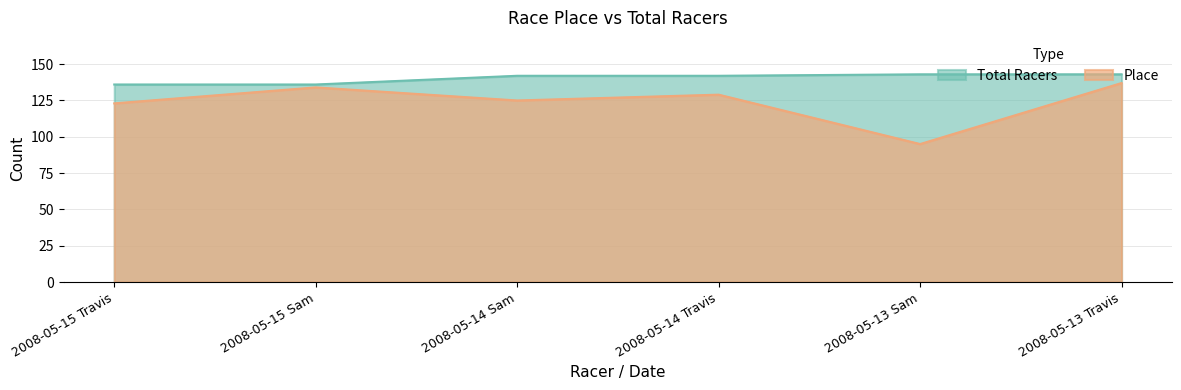

At 2008-05-13 Sam, list the series in order from smallest to largest.

Place, Total Racers